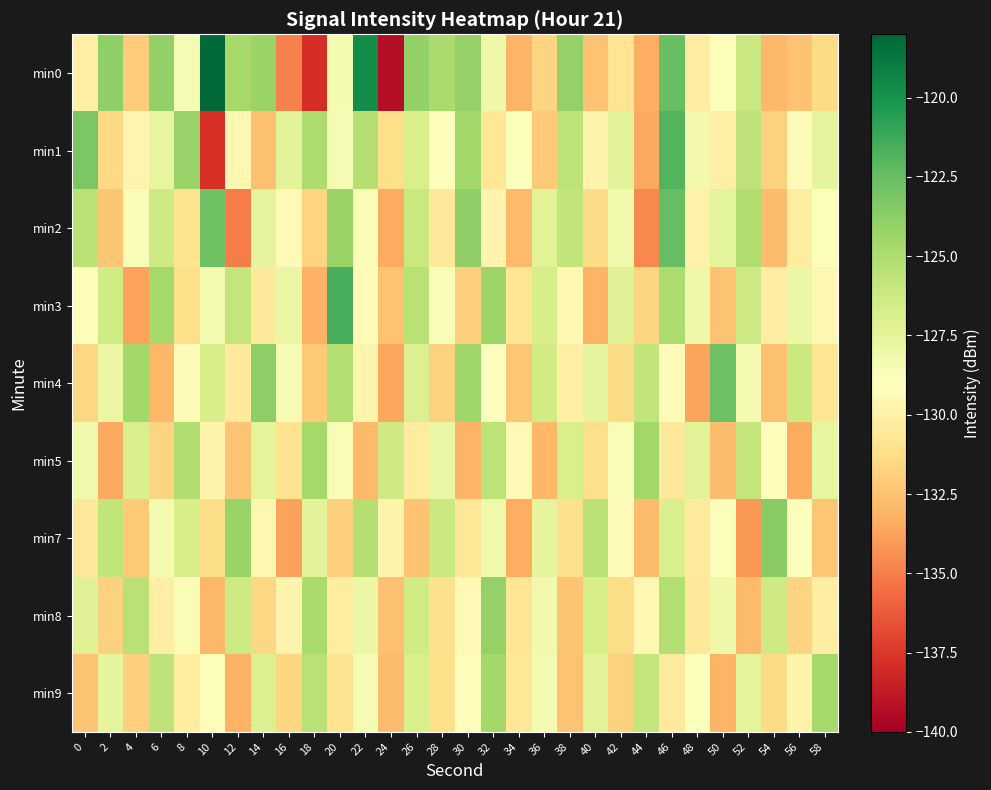

Reading left to right, extract all data points from this chart.

min0: 0=-130.0	2=-123.9	4=-132.0	6=-124.0	8=-128.5	10=-118.1	12=-124.7	14=-124.3	16=-134.9	18=-137.9	20=-128.5	22=-119.8	24=-139.2	26=-124.0	28=-124.8	30=-124.1	32=-128.1	34=-133.1	36=-131.7	38=-124.0	40=-132.5	42=-130.9	44=-133.4	46=-122.5	48=-130.2	50=-128.8	52=-126.2	54=-132.9	56=-132.5	58=-131.4
min1: 0=-123.2	2=-131.4	4=-129.7	6=-127.7	8=-124.1	10=-137.8	12=-129.6	14=-132.6	16=-127.4	18=-124.9	20=-128.5	22=-125.3	24=-131.2	26=-126.8	28=-129.1	30=-124.5	32=-130.7	34=-128.9	36=-132.1	38=-125.6	40=-129.8	42=-127.4	44=-133.5	46=-121.9	48=-128.3	50=-130.1	52=-125.7	54=-131.8	56=-129.3	58=-127.6
min2: 0=-125.5	2=-132.3	4=-128.7	6=-126.4	8=-130.9	10=-122.8	12=-135.1	14=-127.6	16=-129.4	18=-131.7	20=-124.2	22=-128.6	24=-133.4	26=-126.1	28=-130.5	30=-123.9	32=-129.7	34=-132.8	36=-127.3	38=-125.8	40=-131.4	42=-128.2	44=-134.6	46=-122.4	48=-129.9	50=-127.5	52=-125.1	54=-132.7	56=-130.3	58=-128.8
min3: 0=-129.1	2=-126.5	4=-133.8	6=-124.7	8=-131.2	10=-128.4	12=-125.9	14=-130.6	16=-127.8	18=-133.2	20=-121.6	22=-129.3	24=-132.5	26=-125.4	28=-128.7	30=-131.9	32=-124.3	34=-130.8	36=-126.7	38=-129.5	40=-133.1	42=-127.2	44=-131.6	46=-124.9	48=-128.1	50=-132.4	52=-126.3	54=-130.2	56=-127.9	58=-129.6
min4: 0=-131.5	2=-127.8	4=-124.6	6=-132.9	8=-129.2	10=-126.7	12=-130.4	14=-123.8	16=-128.5	18=-132.1	20=-125.3	22=-129.7	24=-133.6	26=-127.1	28=-131.8	30=-124.4	32=-128.9	34=-132.3	36=-126.5	38=-130.1	40=-127.6	42=-131.4	44=-125.8	46=-129.2	48=-133.7	50=-122.7	52=-128.4	54=-132.6	56=-126.2	58=-130.8
min5: 0=-128.3	2=-133.5	4=-126.9	6=-131.7	8=-125.1	10=-129.8	12=-132.4	14=-127.5	16=-130.9	18=-124.7	20=-128.6	22=-132.8	24=-126.4	26=-130.3	28=-127.8	30=-133.1	32=-125.6	34=-129.4	36=-132.9	38=-126.8	40=-131.2	42=-128.7	44=-124.5	46=-130.6	48=-127.3	50=-132.7	52=-125.9	54=-129.1	56=-133.4	58=-127.7
min7: 0=-130.6	2=-125.8	4=-132.1	6=-128.4	8=-126.7	10=-131.3	12=-124.2	14=-129.6	16=-133.8	18=-127.4	20=-131.9	22=-125.3	24=-129.8	26=-132.5	28=-126.1	30=-130.7	32=-128.2	34=-133.3	36=-127.6	38=-131.1	40=-125.5	42=-129.3	44=-132.7	46=-126.9	48=-130.4	50=-128.8	52=-134.1	54=-123.6	56=-128.9	58=-132.3
min8: 0=-127.2	2=-131.8	4=-125.4	6=-130.1	8=-128.6	10=-132.9	12=-126.3	14=-131.5	16=-129.7	18=-124.8	20=-130.3	22=-127.9	24=-132.6	26=-126.5	28=-131.1	30=-129.4	32=-124.1	34=-130.8	36=-128.3	38=-132.4	40=-126.7	42=-131.3	44=-129.6	46=-125.2	48=-130.5	50=-128.1	52=-132.8	54=-126.4	56=-131.7	58=-130.2
min9: 0=-132.4	2=-127.6	4=-131.9	6=-125.7	8=-130.3	10=-128.8	12=-133.2	14=-127.1	16=-131.6	18=-125.4	20=-130.9	22=-128.5	24=-132.7	26=-126.8	28=-131.2	30=-129.1	32=-124.6	34=-130.7	36=-128.4	38=-132.5	40=-127.3	42=-131.8	44=-125.9	46=-130.4	48=-128.9	50=-133.1	52=-127.5	54=-131.4	56=-129.8	58=-124.7